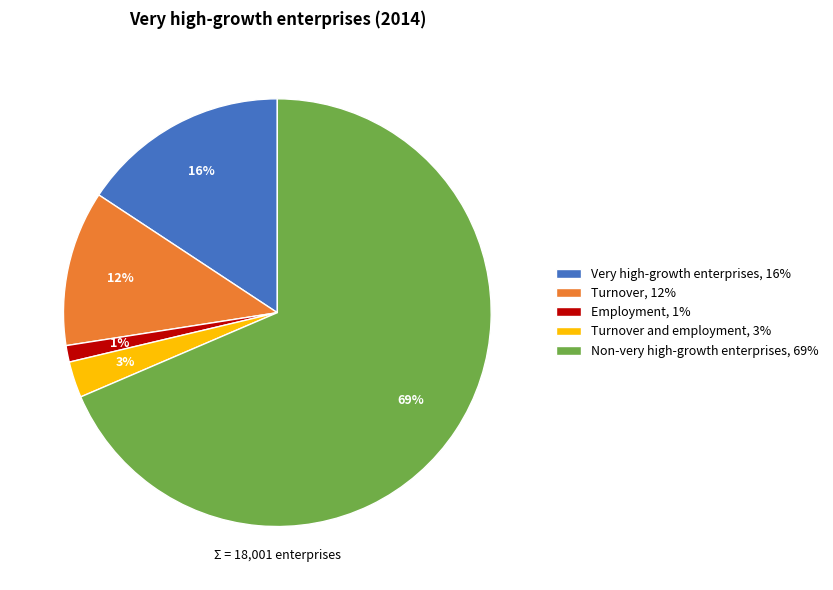

Is there any slice that represents more than half of the pie?

Yes